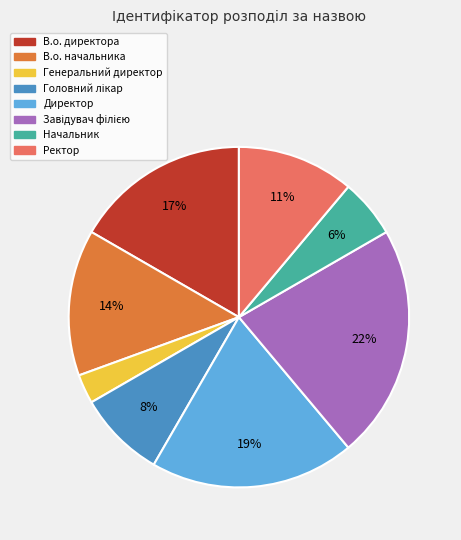

To the nearest percent, what is the average slice percentage?

12%